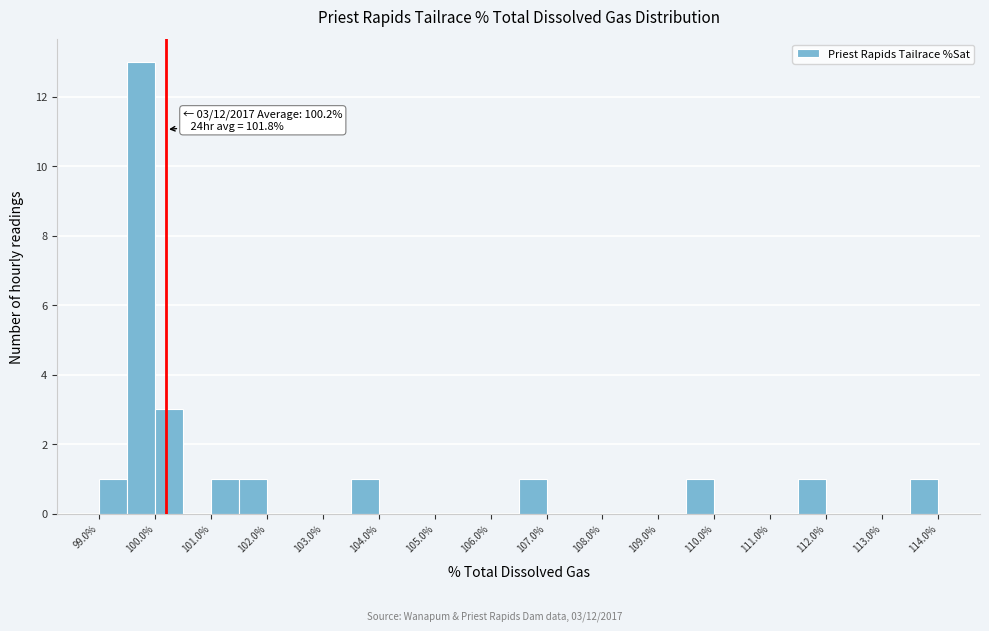

Which range on the x-axis has the tallest bar?

99.5 to 100.0